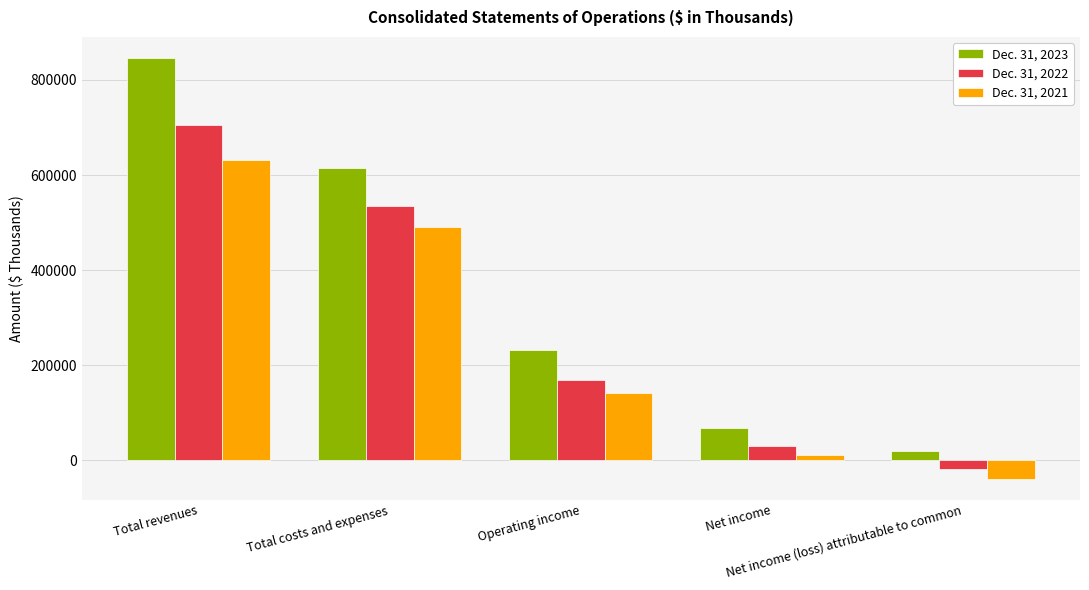

At which label is Dec. 31, 2021 closest to 297087?

Operating income